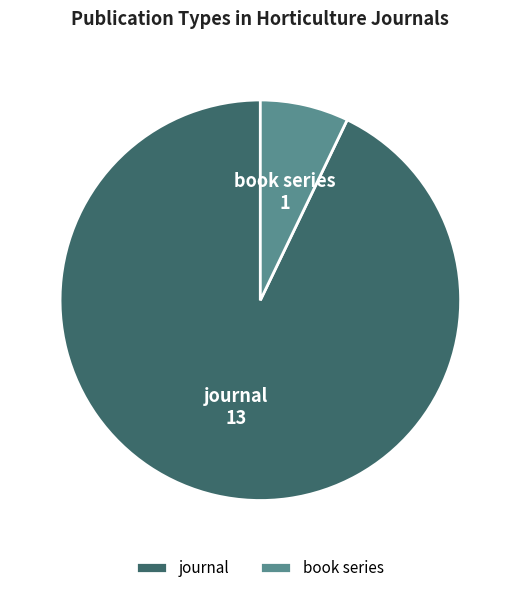

How many slices are in this pie chart?

2